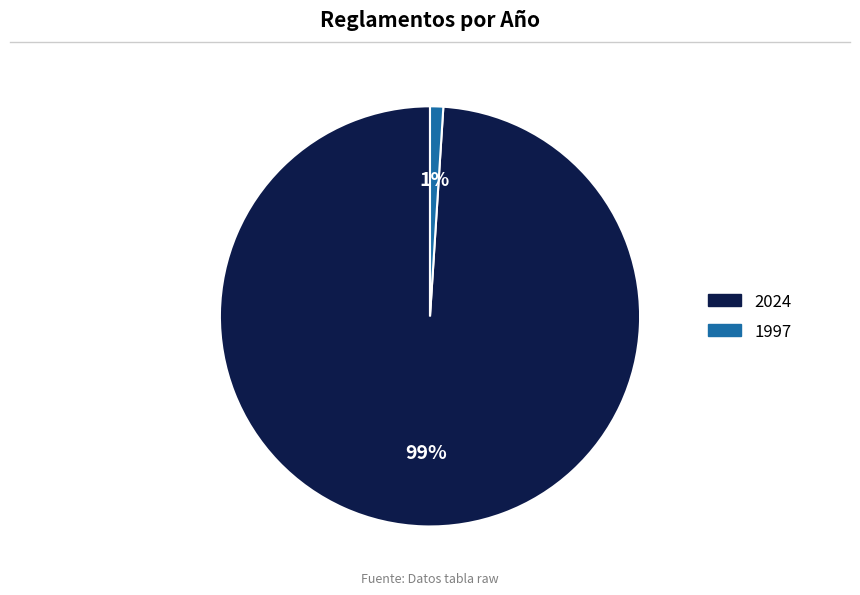

Is the sum of 2024 and 1997 greater than half?

Yes